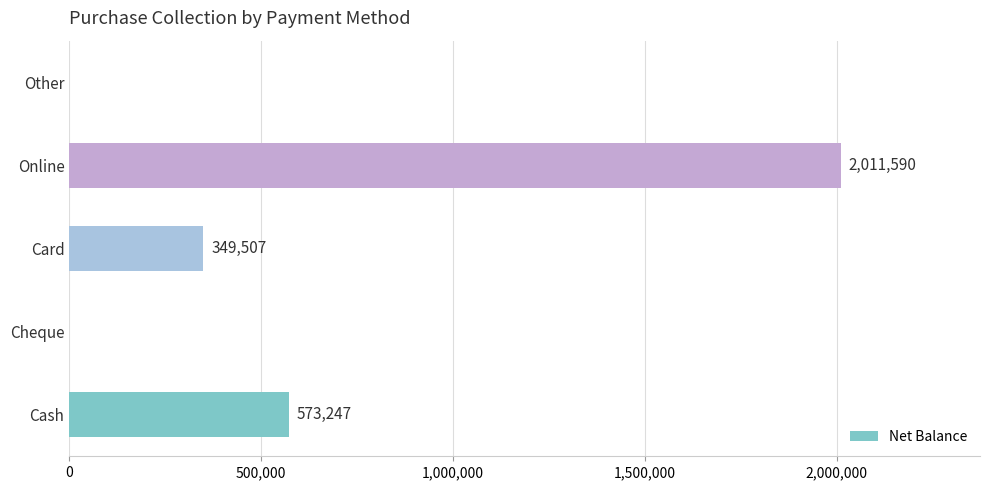

What is the sum of all values?

2934344